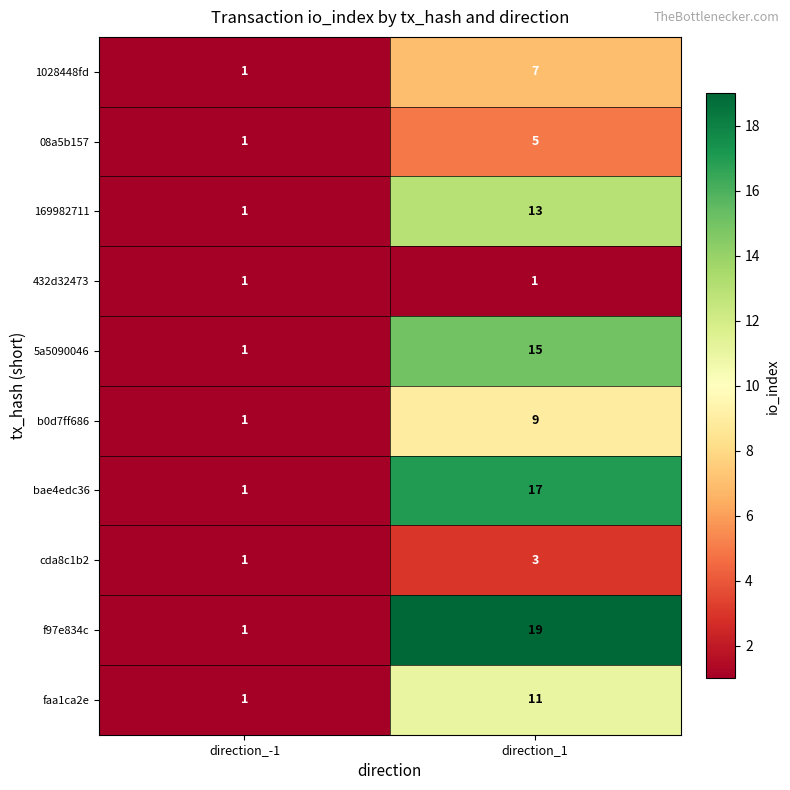

The 1028448fd series shows 1 at direction_-1. True or false?

True